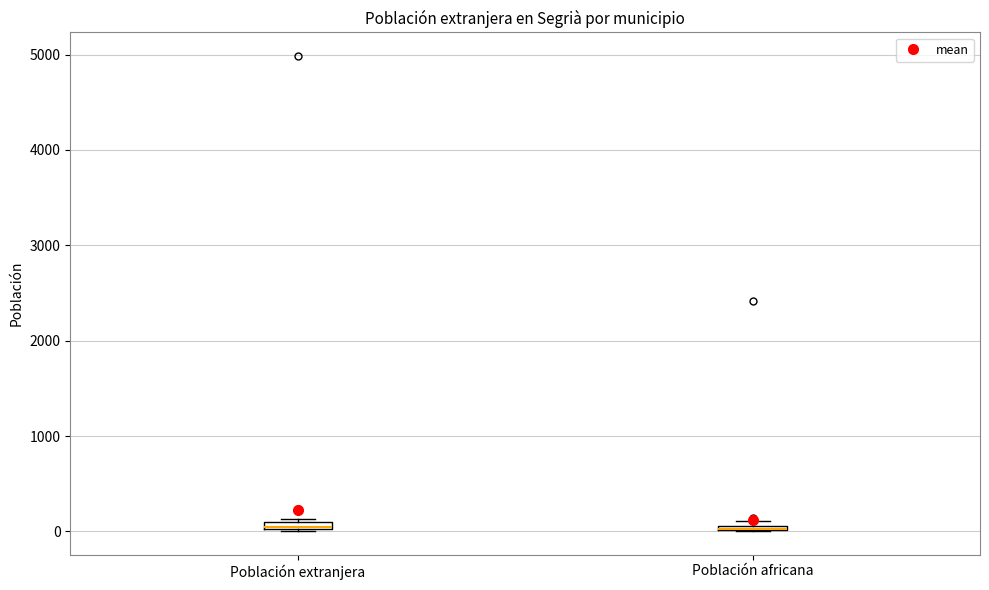

Where is the lower edge of the box for Población africana on the y-axis? The values are not printed on the chart, so give them approximately, as read against the axis.

0